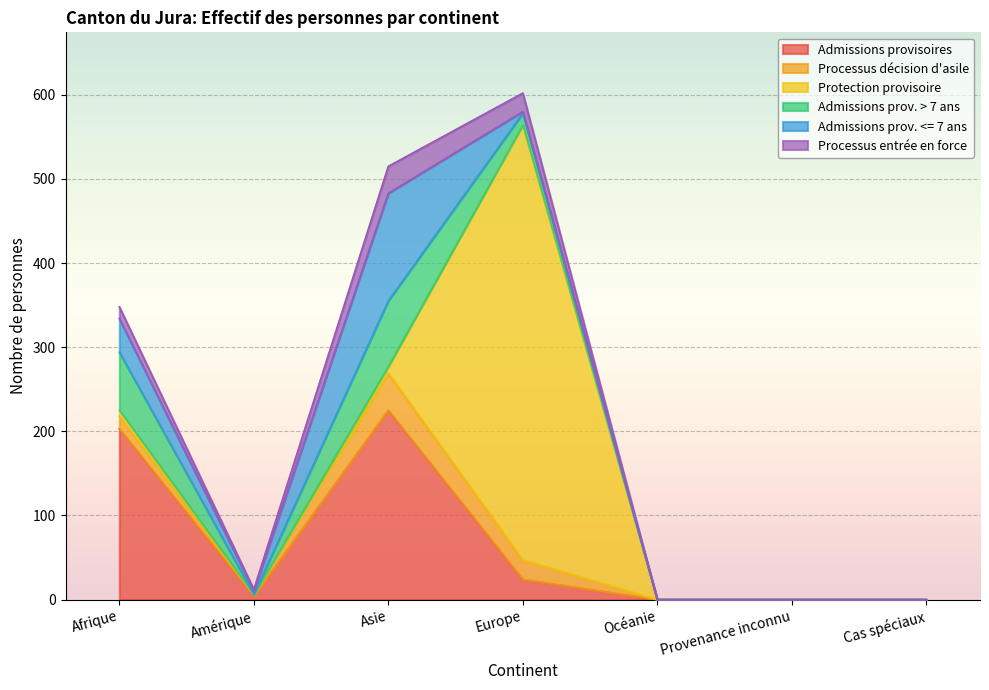

Is it true that Admissions provisoires equals 287 at Afrique?

False